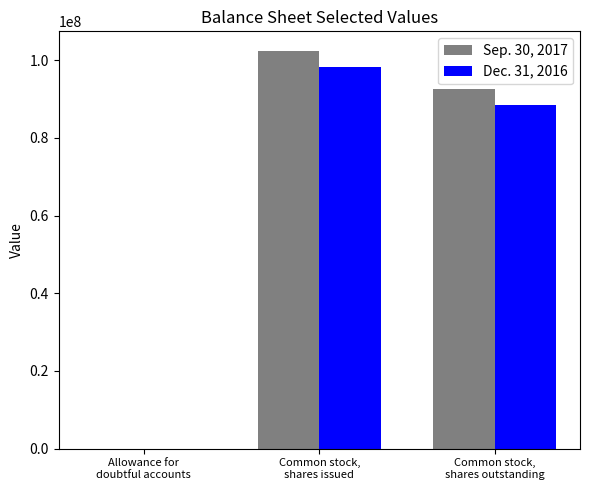

What is the greatest value displayed?

102336142